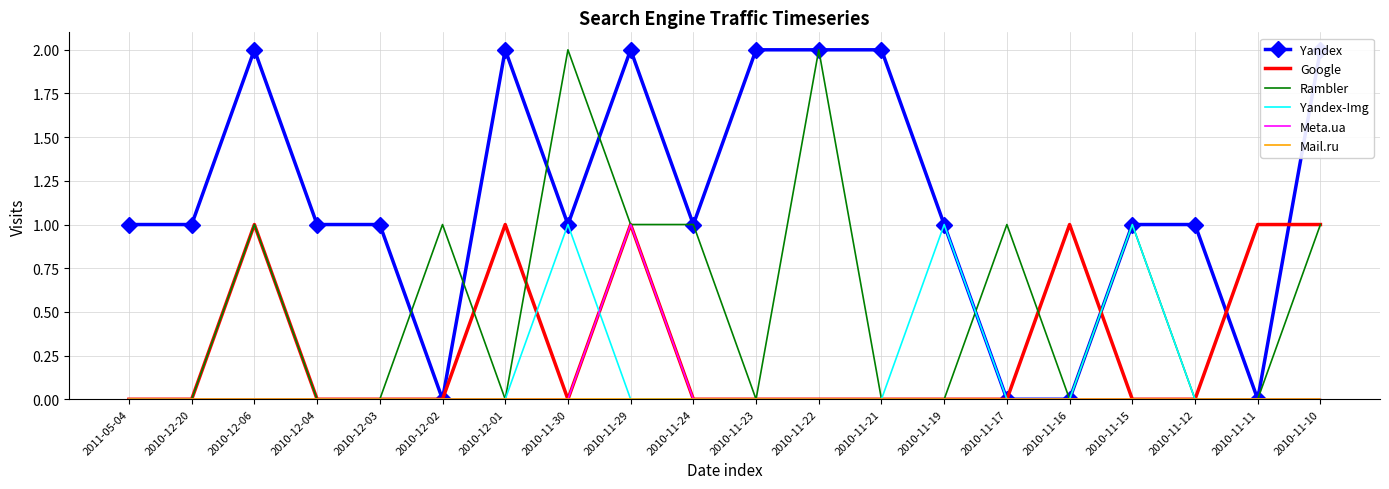

Is the value of Google at 2010-11-23 greater than the value of Meta.ua at 2010-12-20?

No